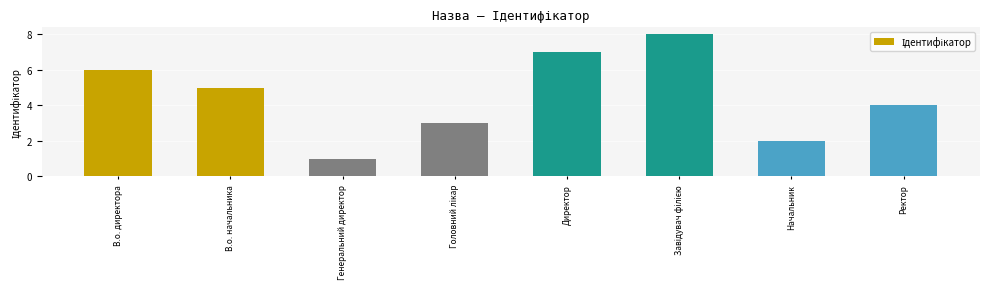

At which label does the data first exceed 5?

В.о. директора